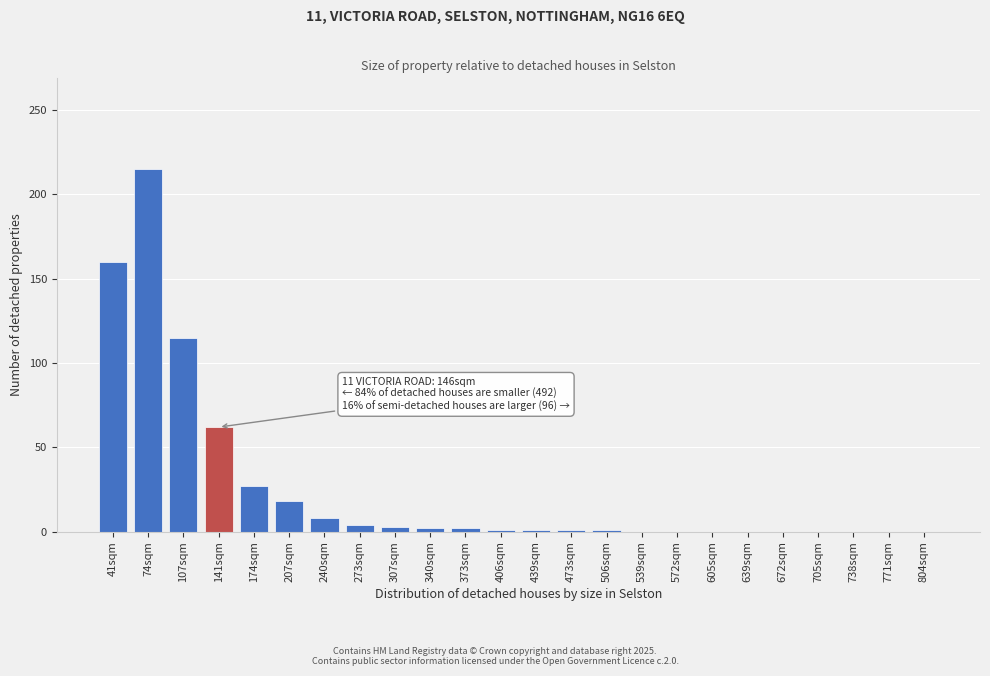

What is the sum of the values at 107sqm and 771sqm?

115